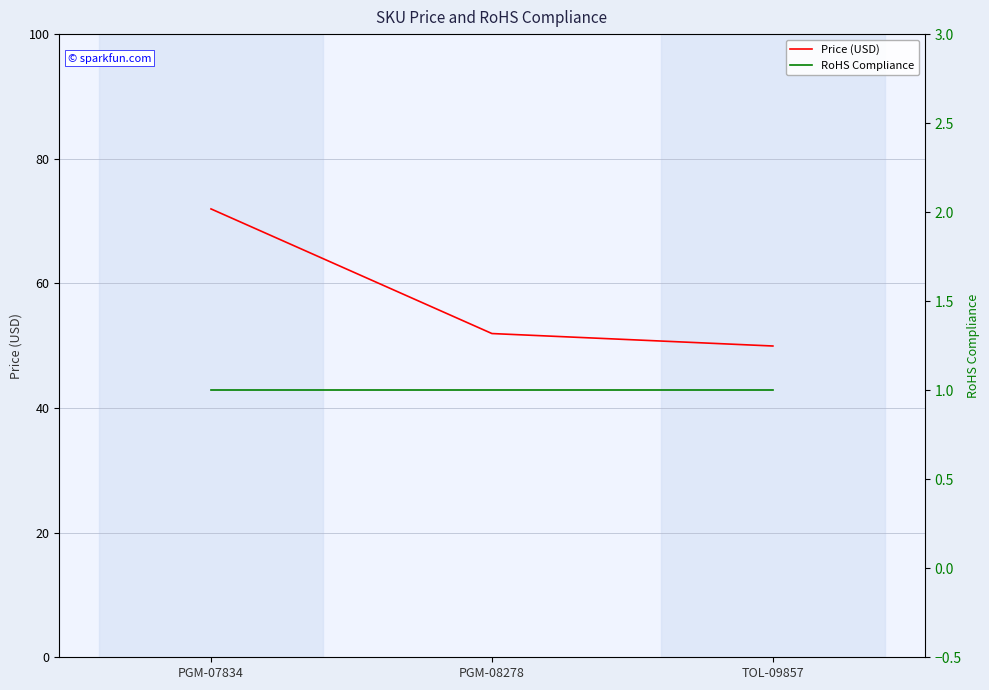

The value of Price (USD) at PGM-08278 is 28.9. True or false?

False